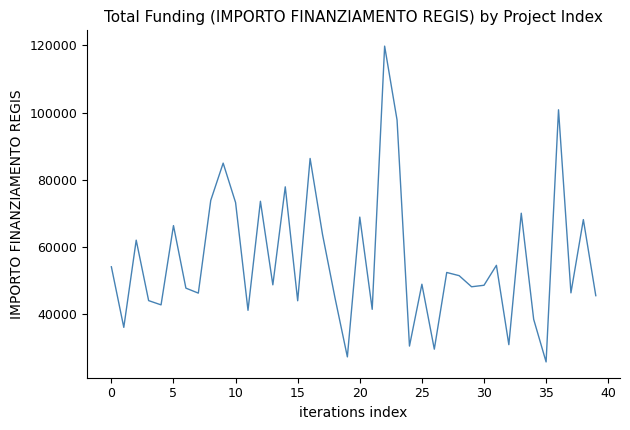

How many distinct data groups are displayed?

1